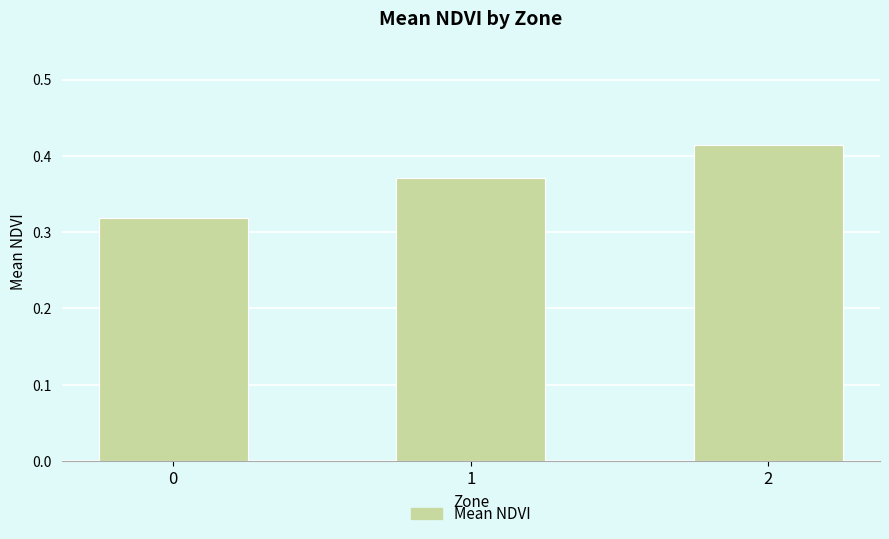

How many bars are there in total?

3